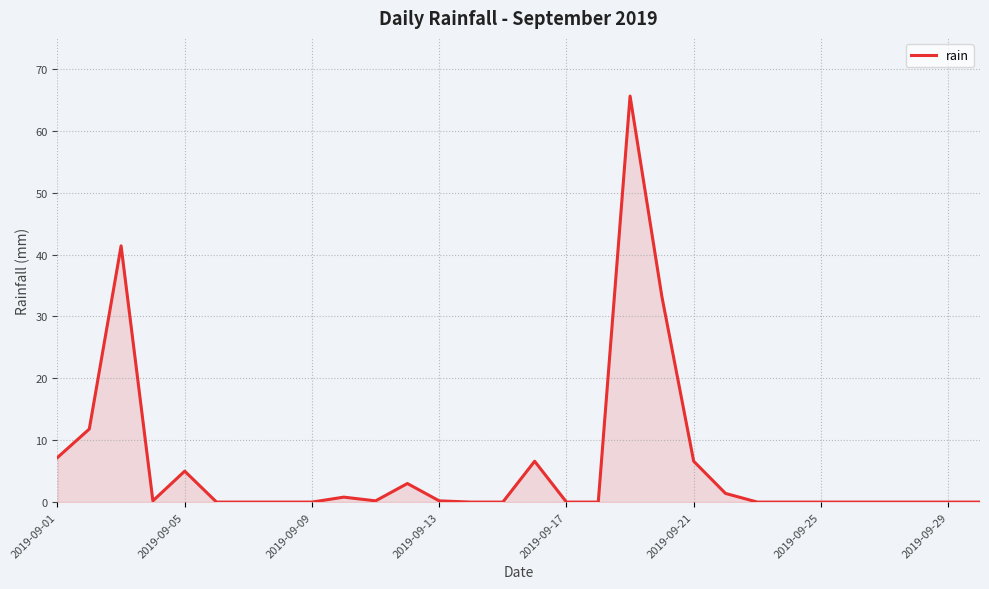

What is the difference between the maximum and minimum values?

65.6